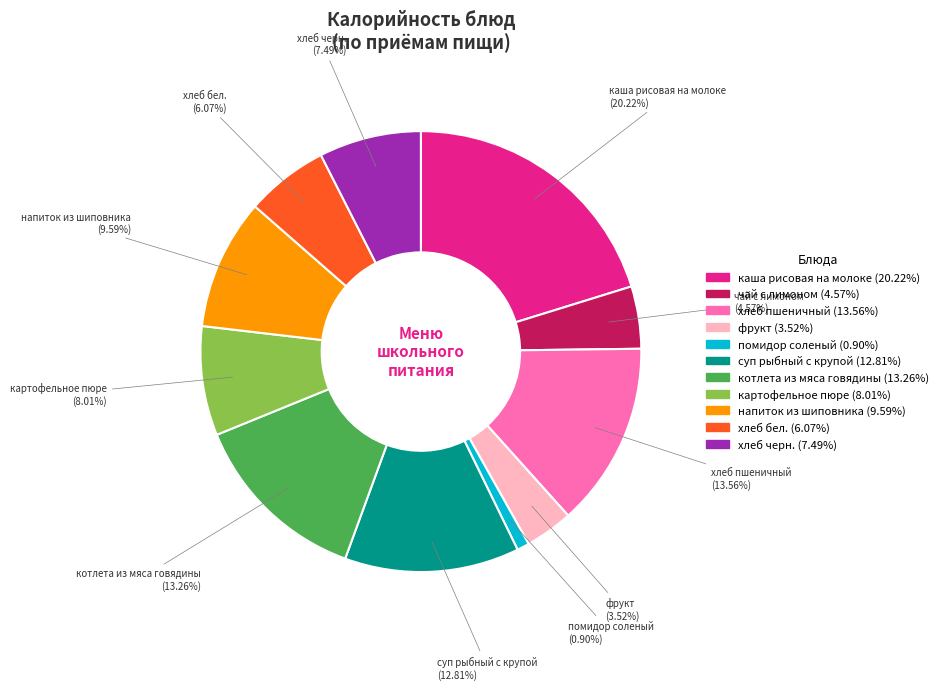

Does any single category account for the majority?

No